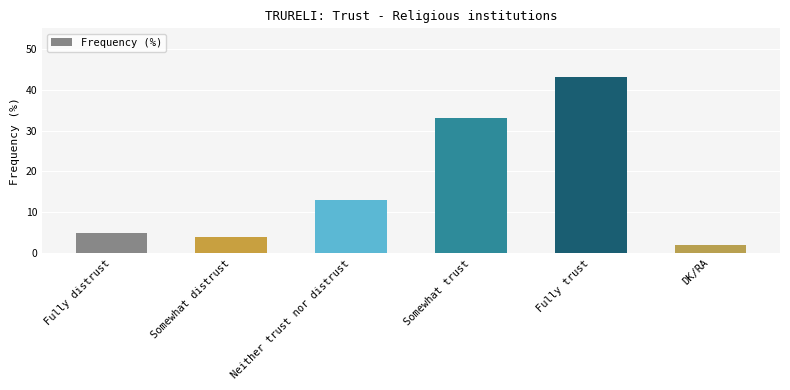

What is the change in value from Fully distrust to Somewhat trust?

+28